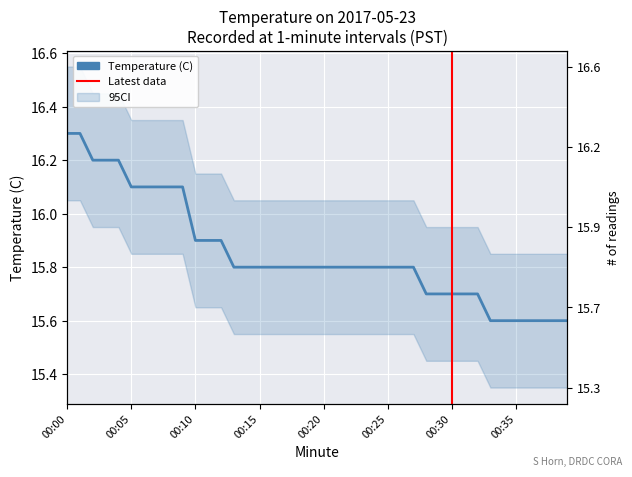

What is the sum of all values?

634.1